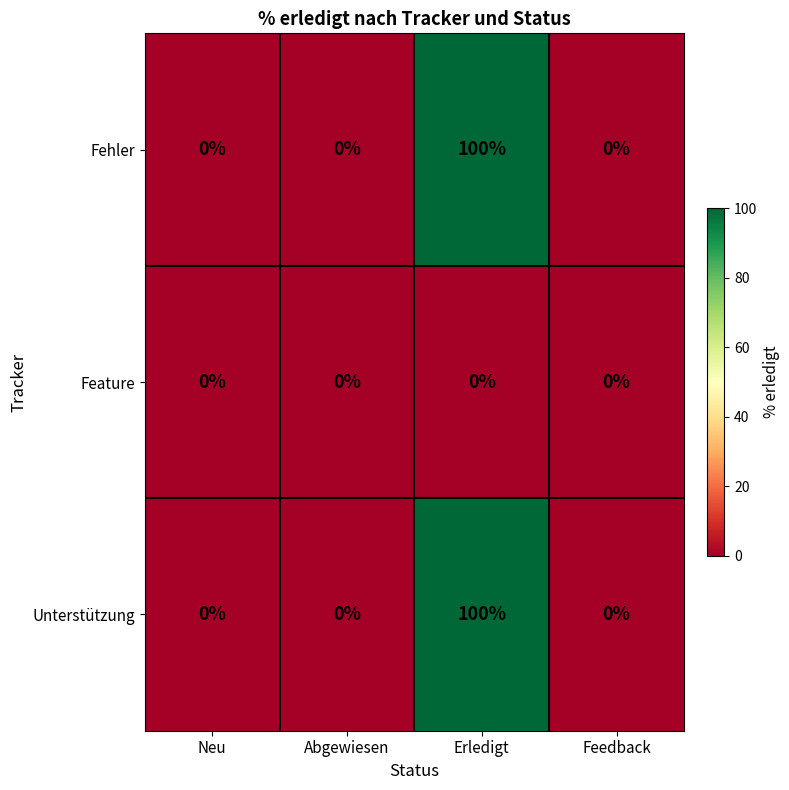

Reading left to right, extract all data points from this chart.

Fehler: Neu=0	Abgewiesen=0	Erledigt=100	Feedback=0
Feature: Neu=0	Abgewiesen=0	Erledigt=0	Feedback=0
Unterstützung: Neu=0	Abgewiesen=0	Erledigt=100	Feedback=0